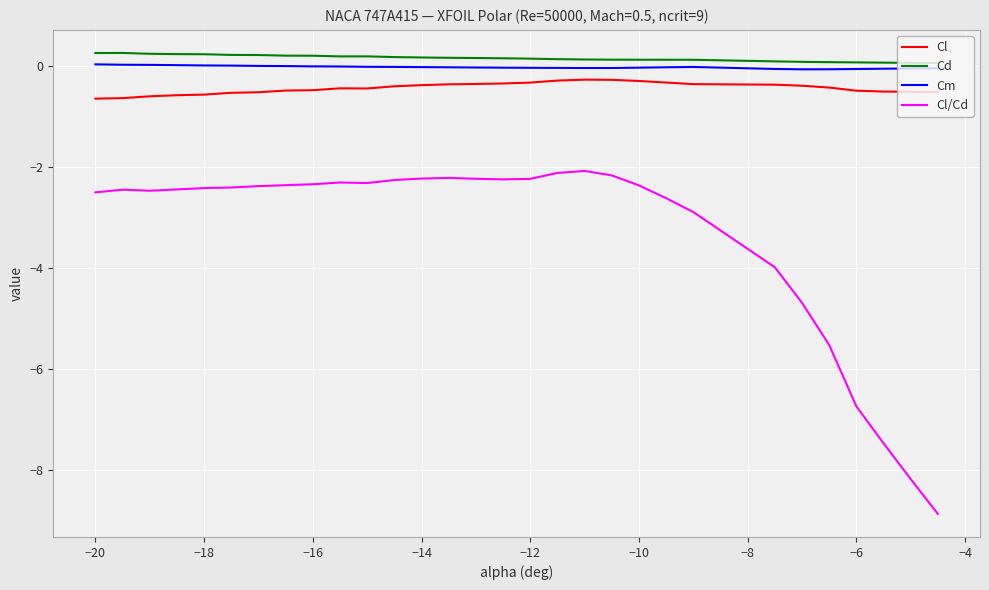

What is the lowest value of the Cl series?

-0.6